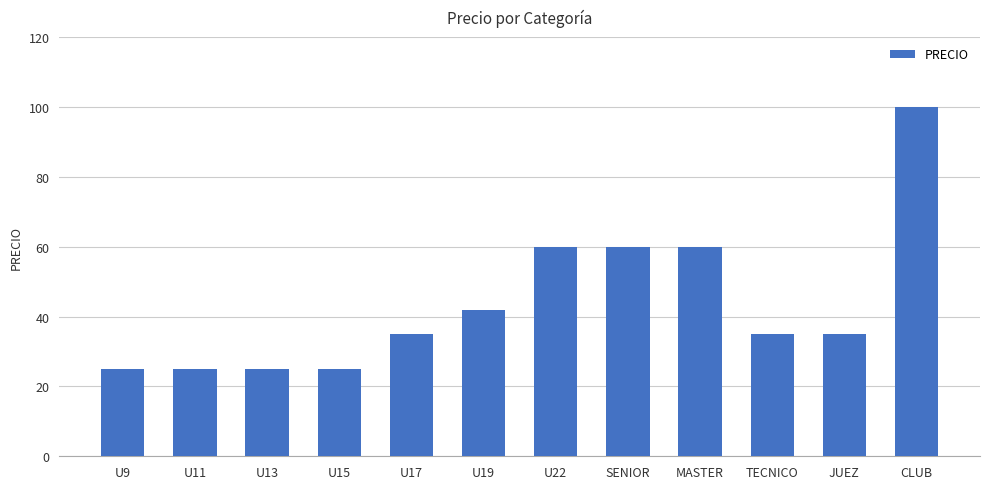

What is the sum of the values at JUEZ and U17?

70